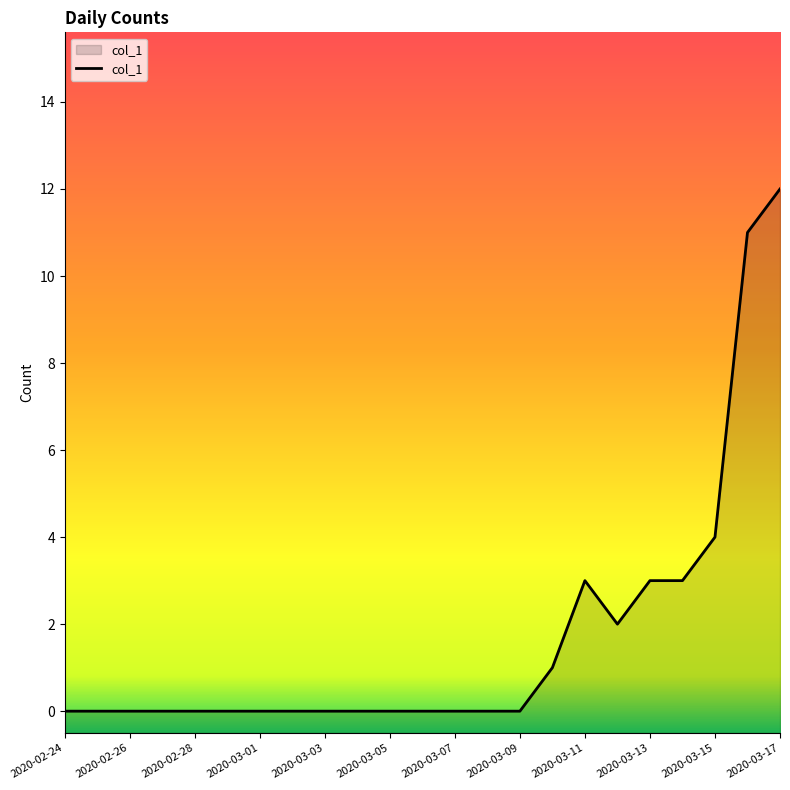

Reading left to right, extract all data points from this chart.

2020-02-24=0	2020-02-25=0	2020-02-26=0	2020-02-27=0	2020-02-28=0	2020-02-29=0	2020-03-01=0	2020-03-02=0	2020-03-03=0	2020-03-04=0	2020-03-05=0	2020-03-06=0	2020-03-07=0	2020-03-08=0	2020-03-09=0	2020-03-10=1	2020-03-11=3	2020-03-12=2	2020-03-13=3	2020-03-14=3	2020-03-15=4	2020-03-16=11	2020-03-17=12